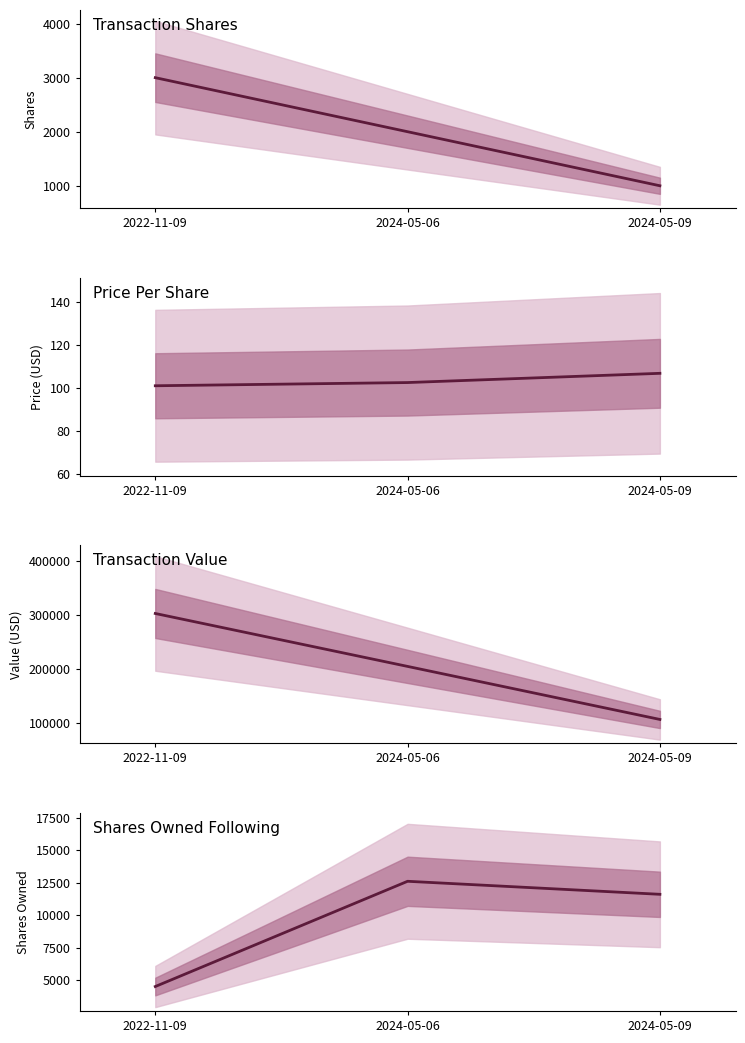

At which label does transactionShares reach its minimum?

2024-05-09